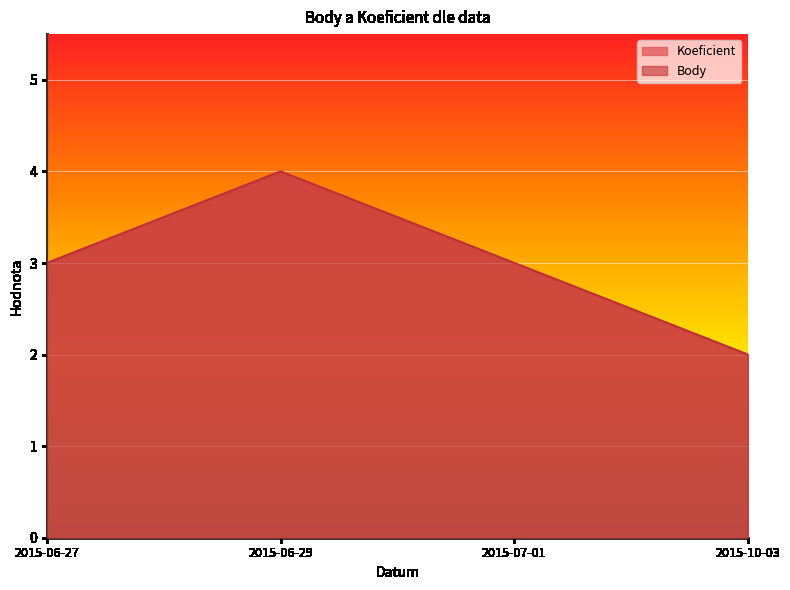

What is the minimum value shown in the chart?

2